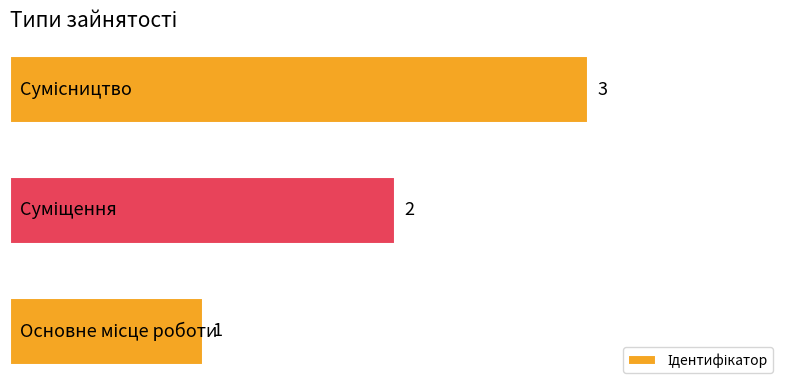

What is the greatest value displayed?

3